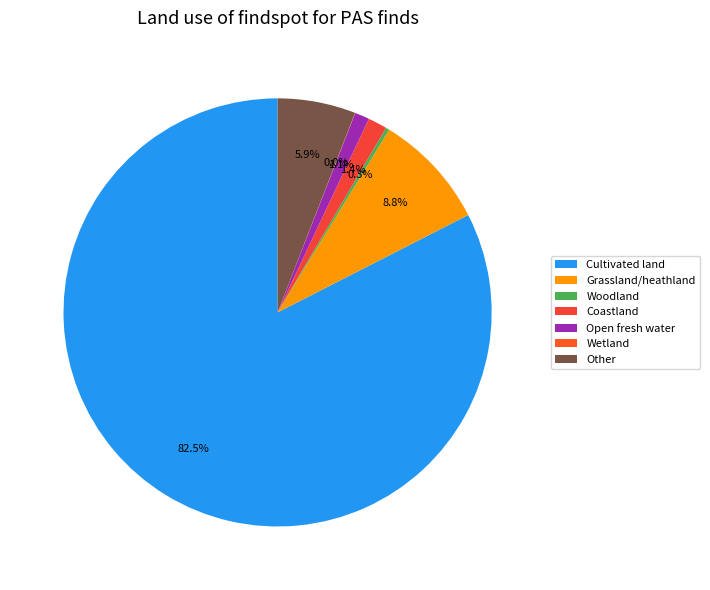

What percentage is NOT represented by Open fresh water?

98.9%